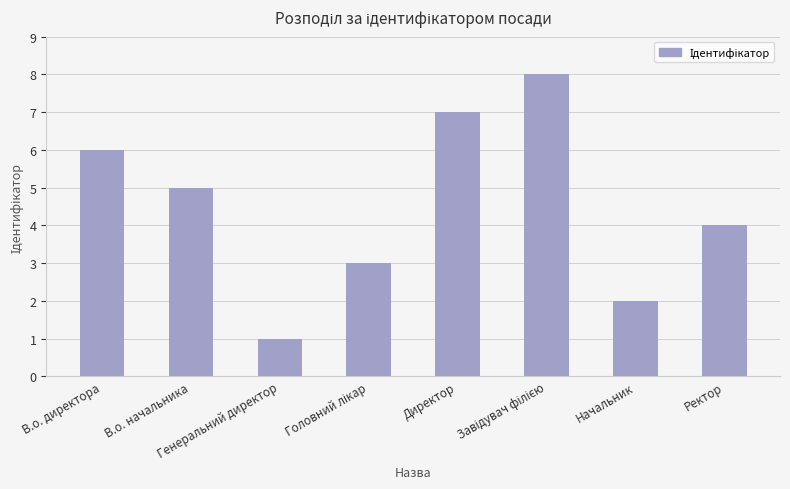

What is the maximum value shown in the chart?

8